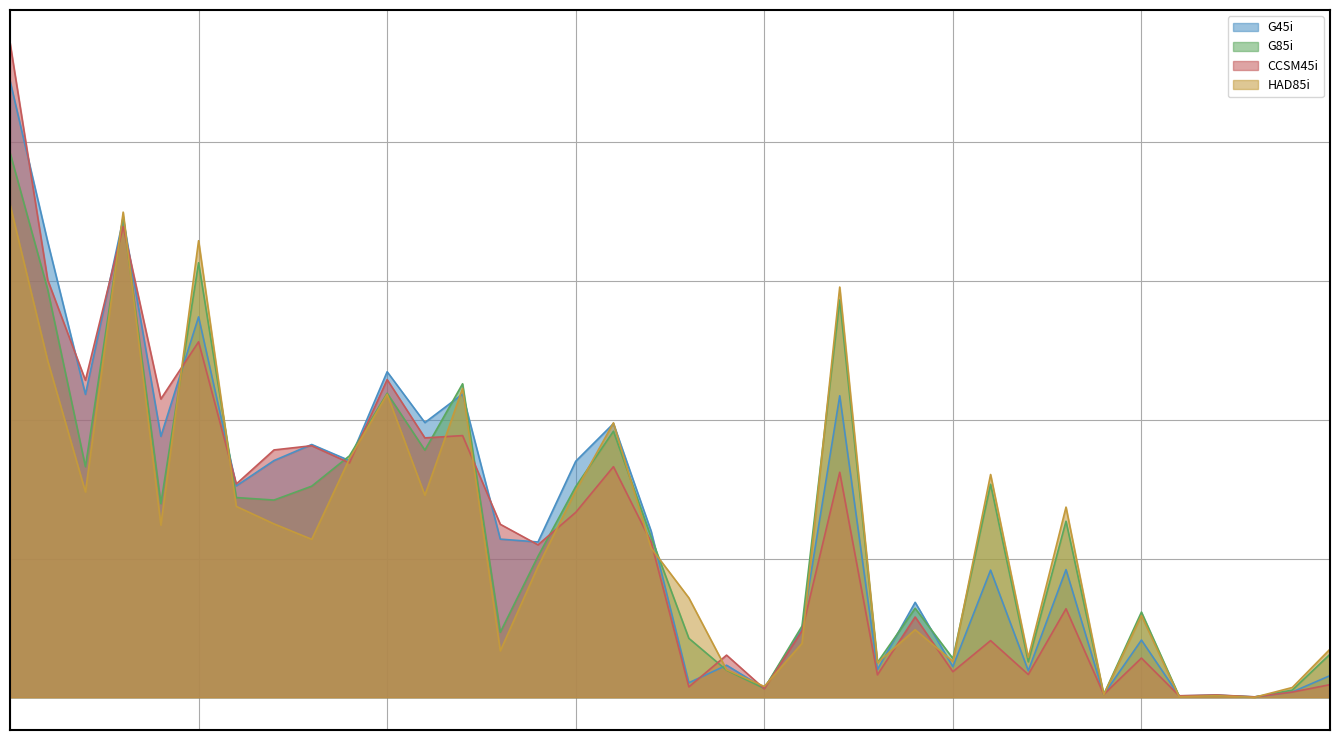

True or false: G85i has a value of 12.7 at 95.

True